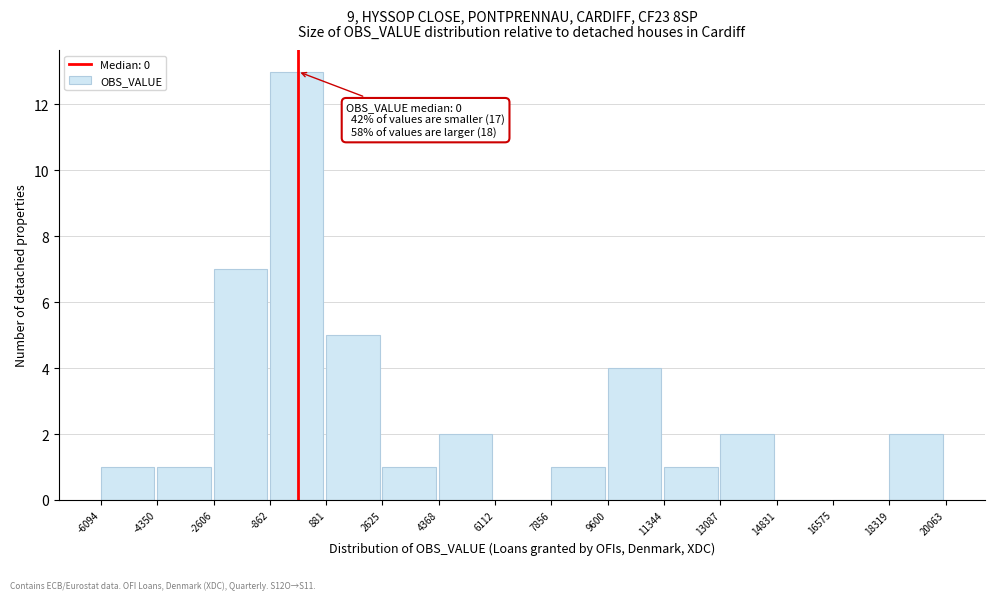

Which range on the x-axis has the tallest bar?

-862 to 881